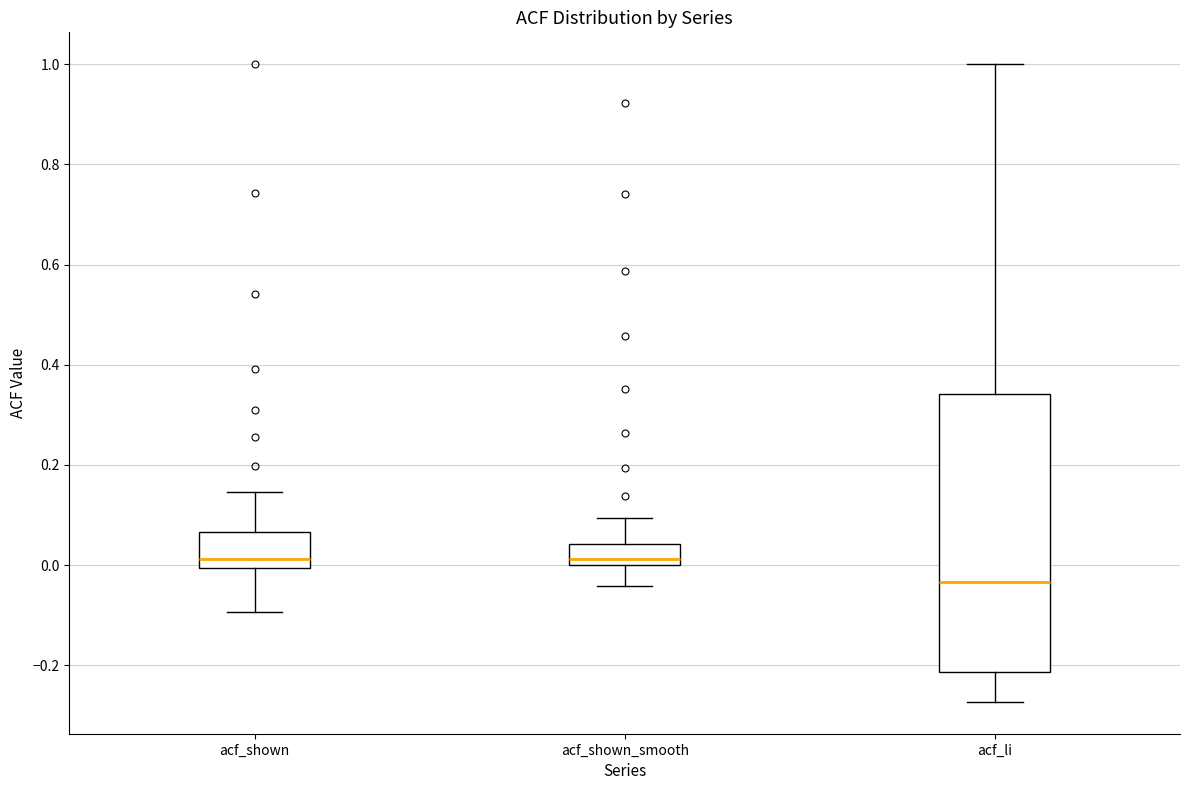

Which box has the lowest median line?

acf_li